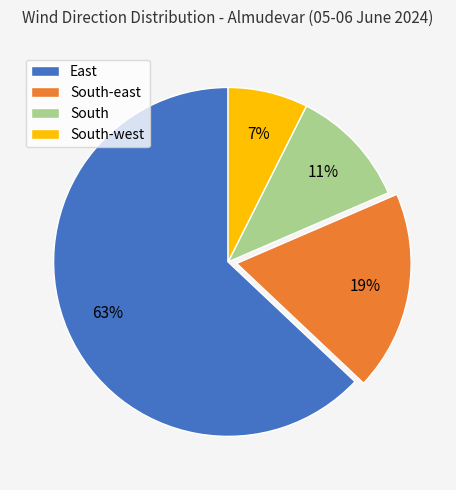

To the nearest percent, what is the average slice percentage?

25%